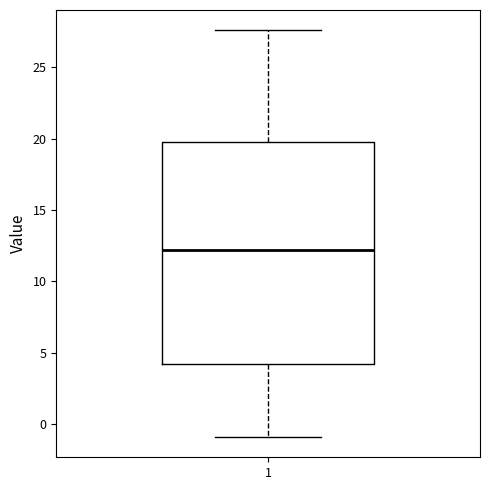

Transcribe this box plot: give where the median line is, the range the box spans, and where the two whiskers end, as read against the y-axis. The values are not printed on the chart, so give them approximately, as read against the axis.

median 12.0, box 4.0 to 20.0, whiskers -1.0 to 27.5